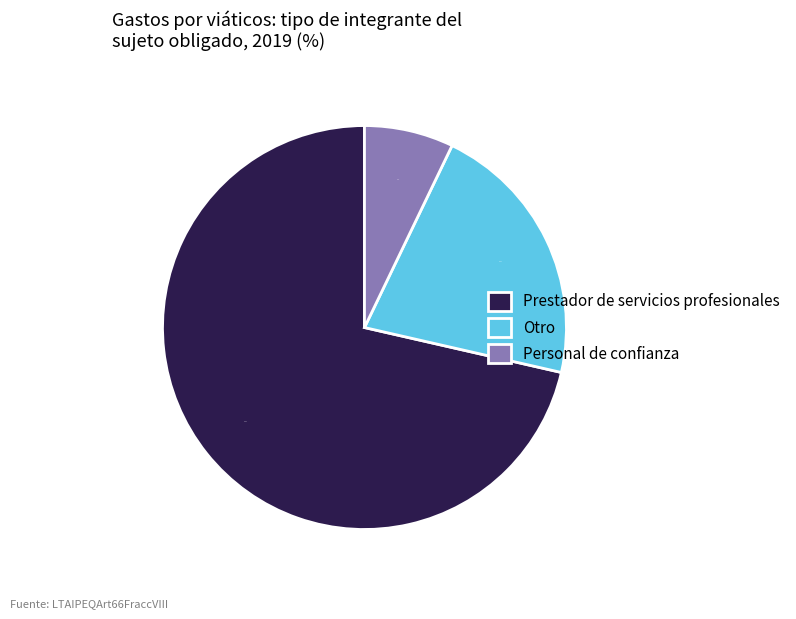

Count the number of slices in the pie.

3